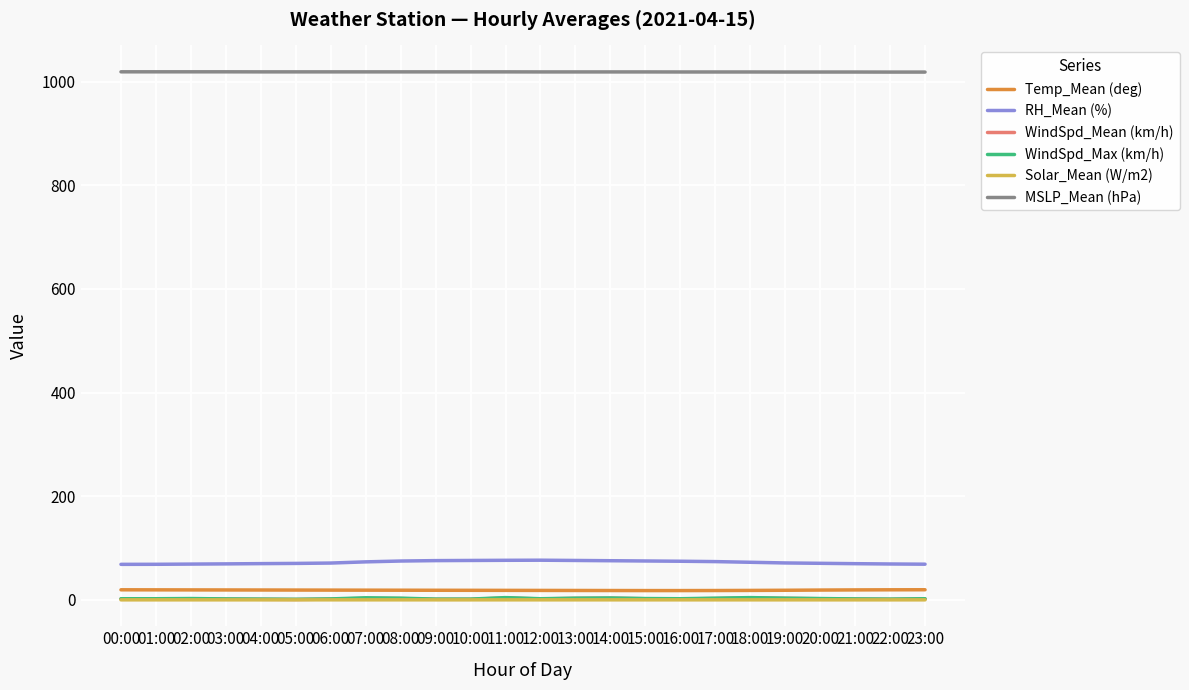

What position from the right is 22:00?

2